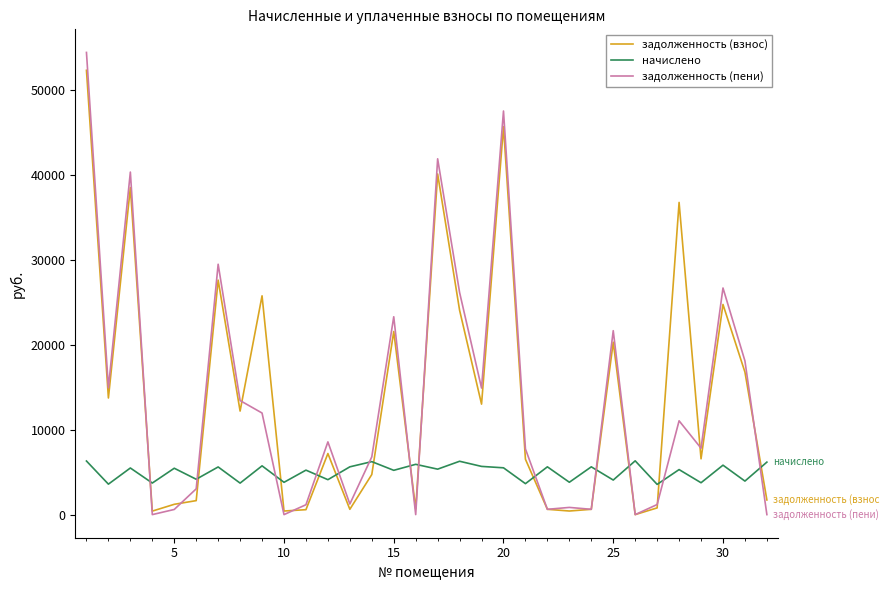

How many categories are shown in the chart?

32